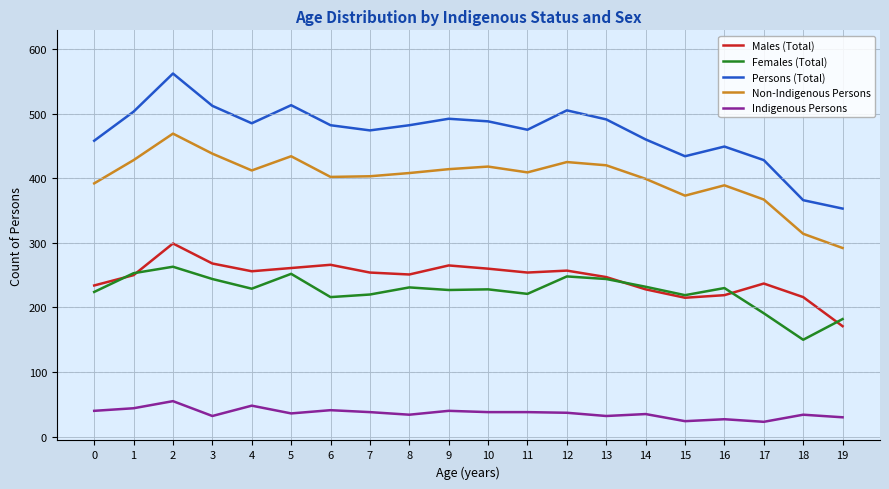

Rank the series at 3 from highest to lowest value.

Persons (Total), Non-Indigenous Persons, Males (Total), Females (Total), Indigenous Persons